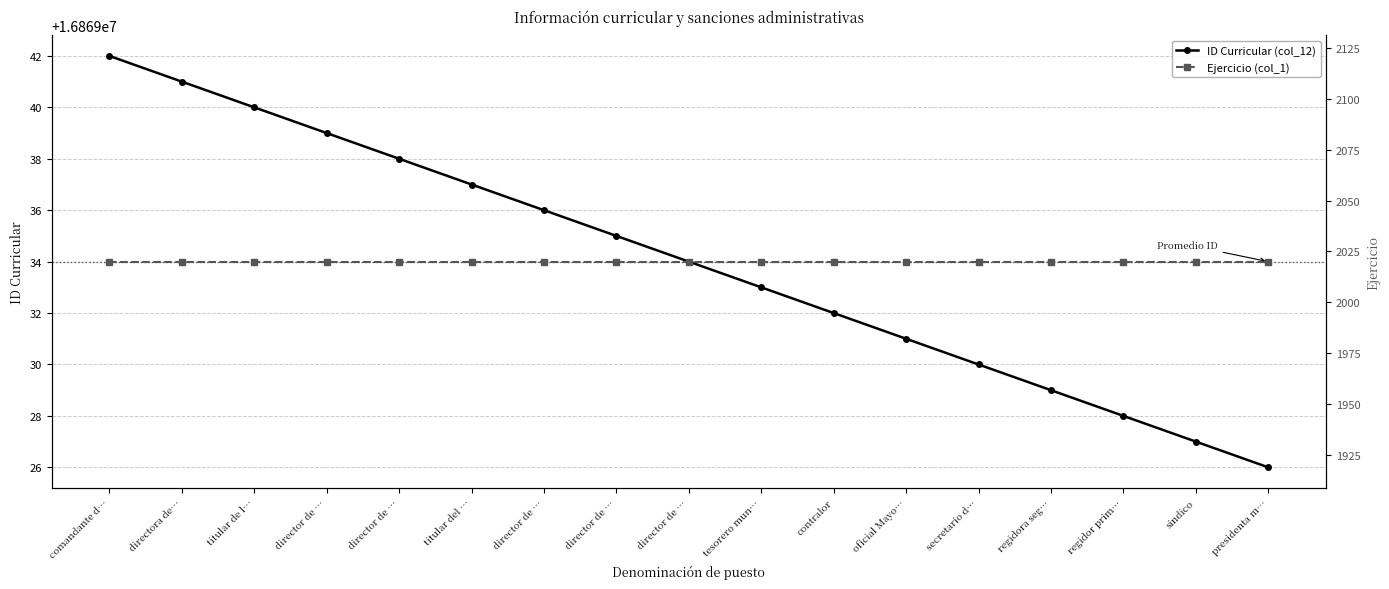

What are all the series names shown in the legend?

ID Curricular (col_12), Ejercicio (col_1)